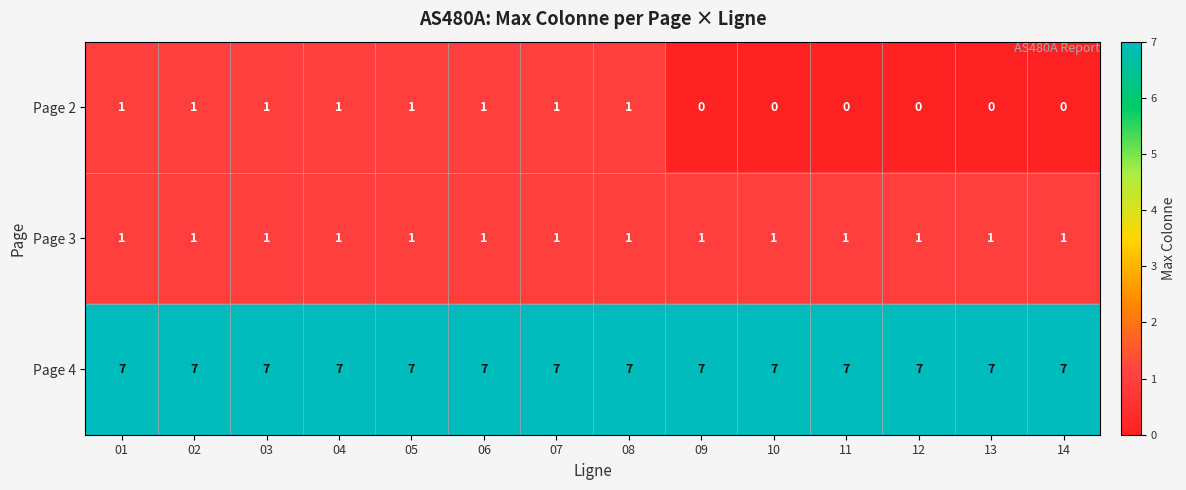

True or false: Page 2 has a value of 0 at 11.

True